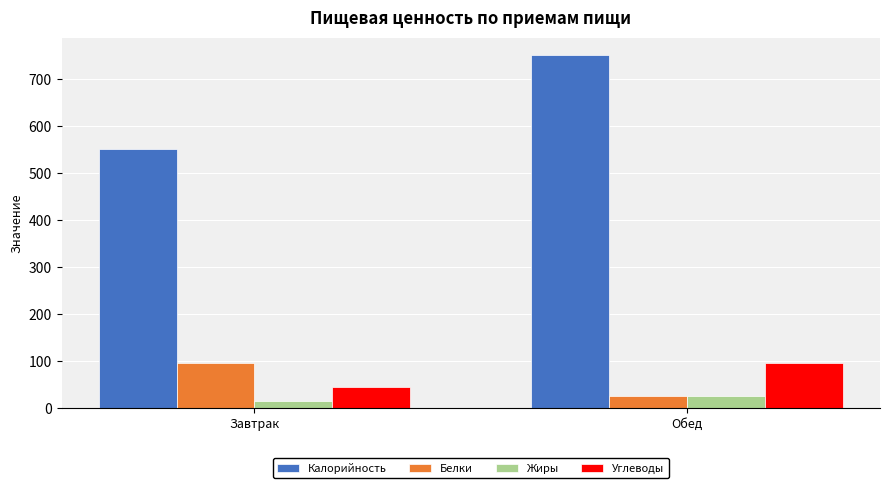

What is the difference between the maximum and minimum values in the Белки series?

71.5